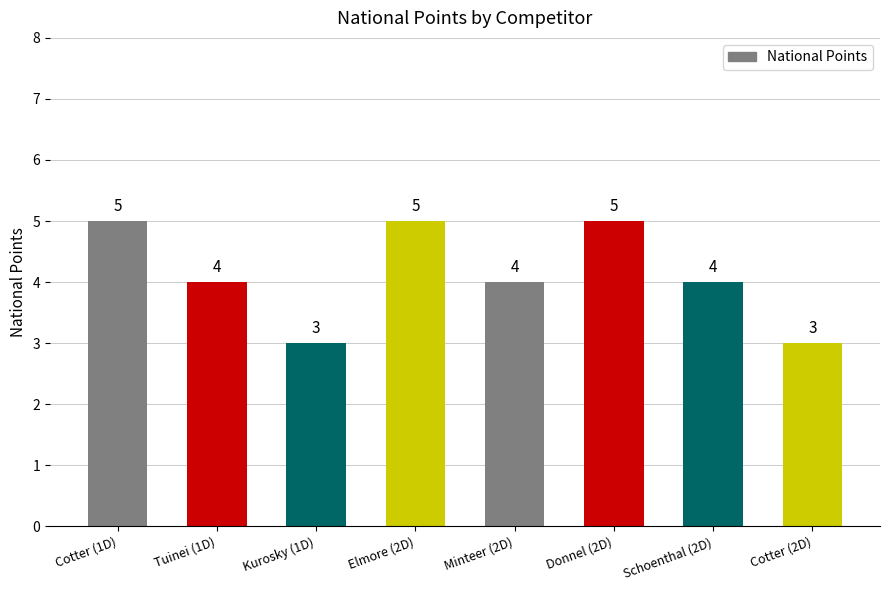

What is the change in value from Minteer (2D) to Donnel (2D)?

+1